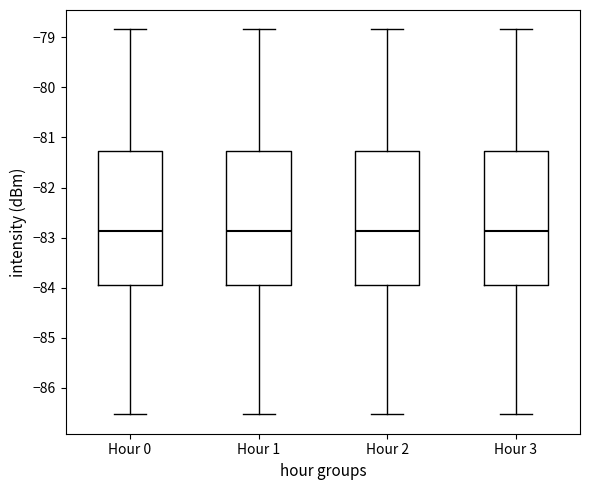

Reading left to right, transcribe this box plot: for each box, give where its median line is, the range the box spans, and where its two whiskers end, as read against the y-axis. The values are not printed on the chart, so give them approximately, as read against the axis.

Hour 0: median -82.9, box -83.9 to -81.3, whiskers -86.5 to -78.8
Hour 1: median -82.9, box -83.9 to -81.3, whiskers -86.5 to -78.8
Hour 2: median -82.9, box -83.9 to -81.3, whiskers -86.5 to -78.8
Hour 3: median -82.9, box -83.9 to -81.3, whiskers -86.5 to -78.8